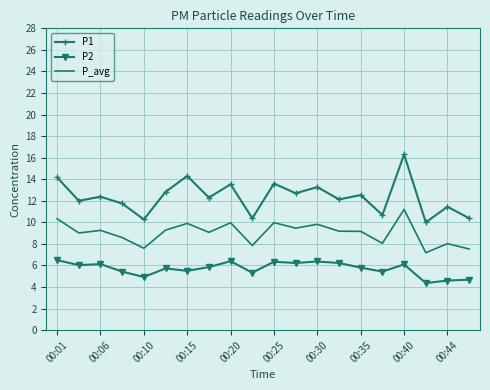

Which series has the largest total across all categories?

P1